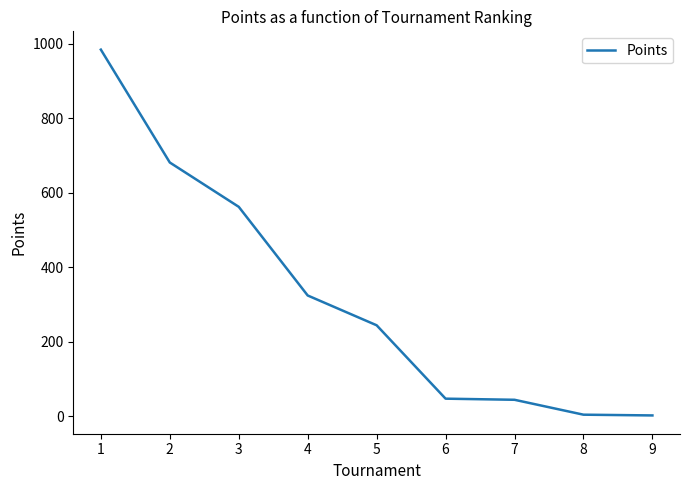

What is the maximum value shown in the chart?

984